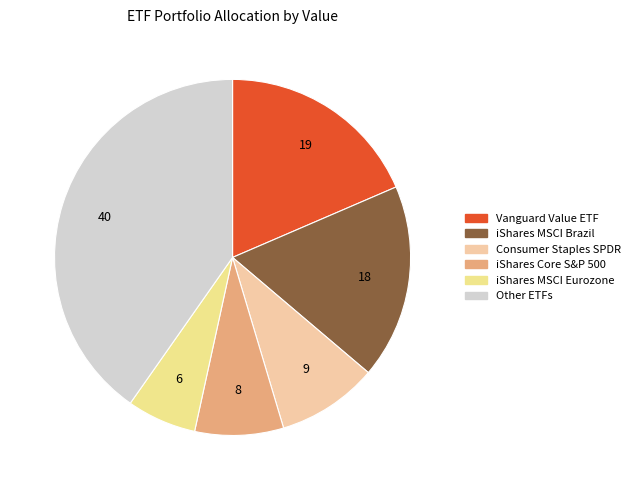

Count the number of slices in the pie.

6